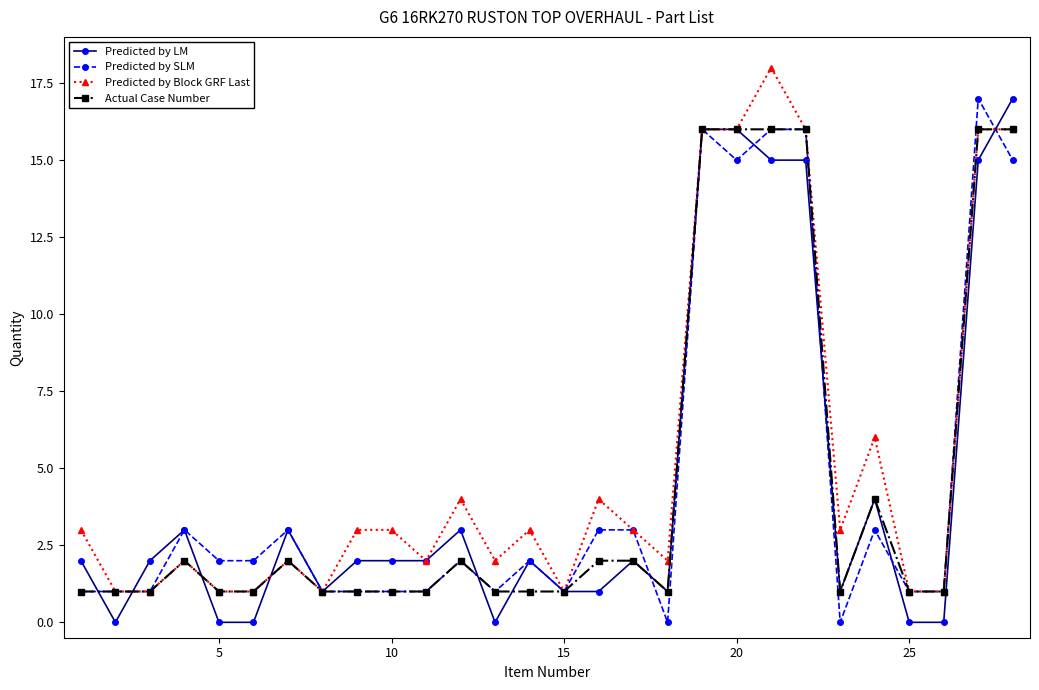

Count the number of categories in the chart.

28